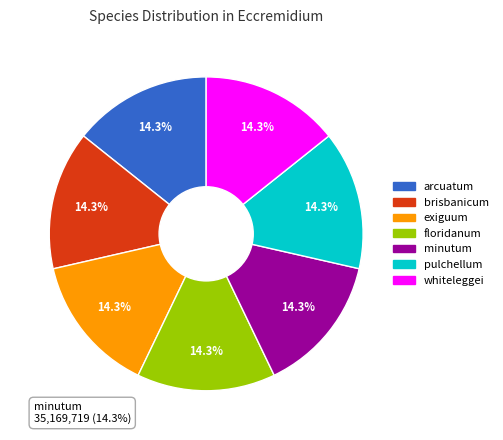

Which category has the smallest portion of the pie?

floridanum